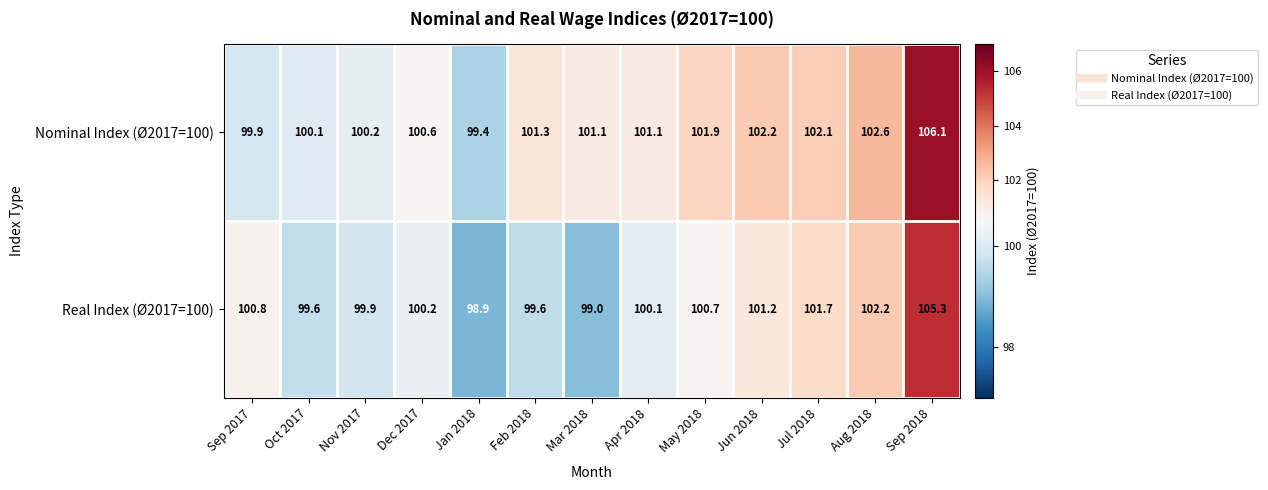

True or false: Real Index (Ø2017=100) has a value of 153.1 at Apr 2018.

False